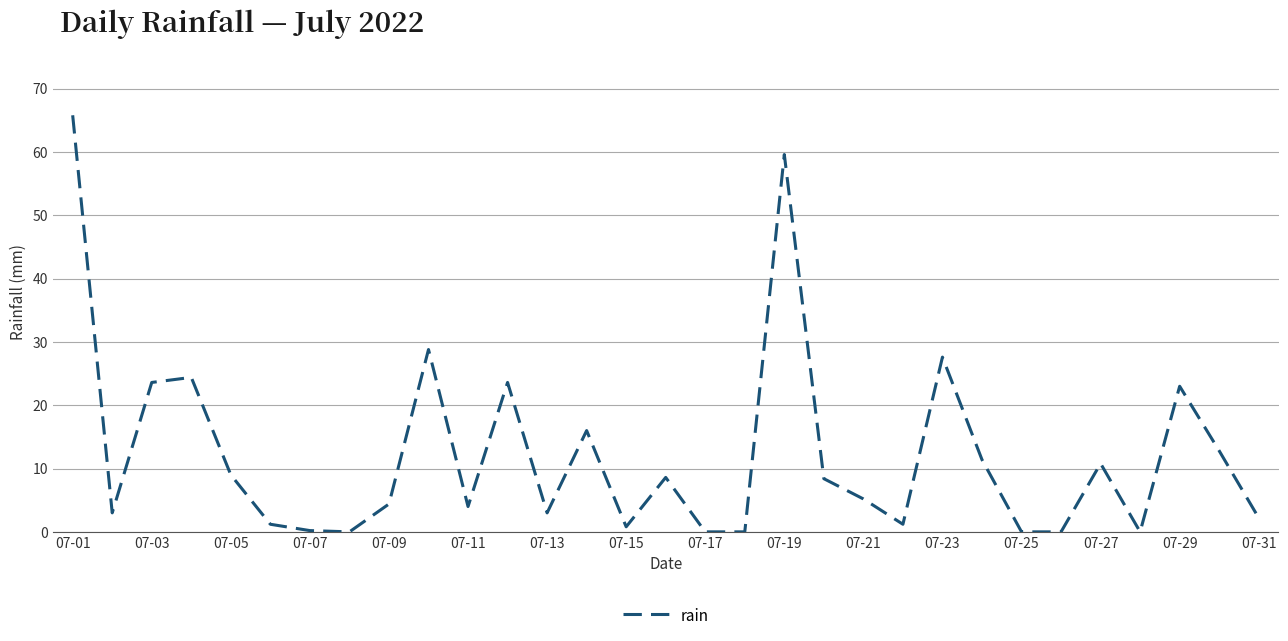

What is the greatest value displayed?

65.8